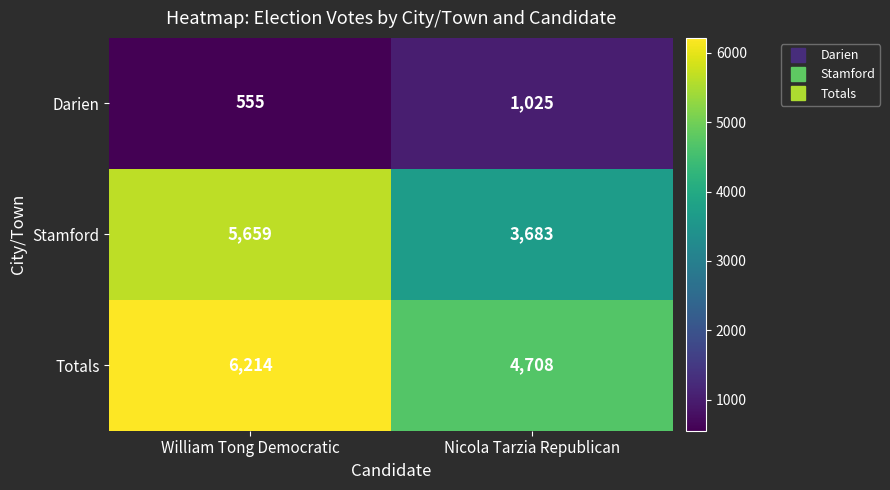

Is the value of Totals at William Tong Democratic greater than the value of Darien at William Tong Democratic?

Yes